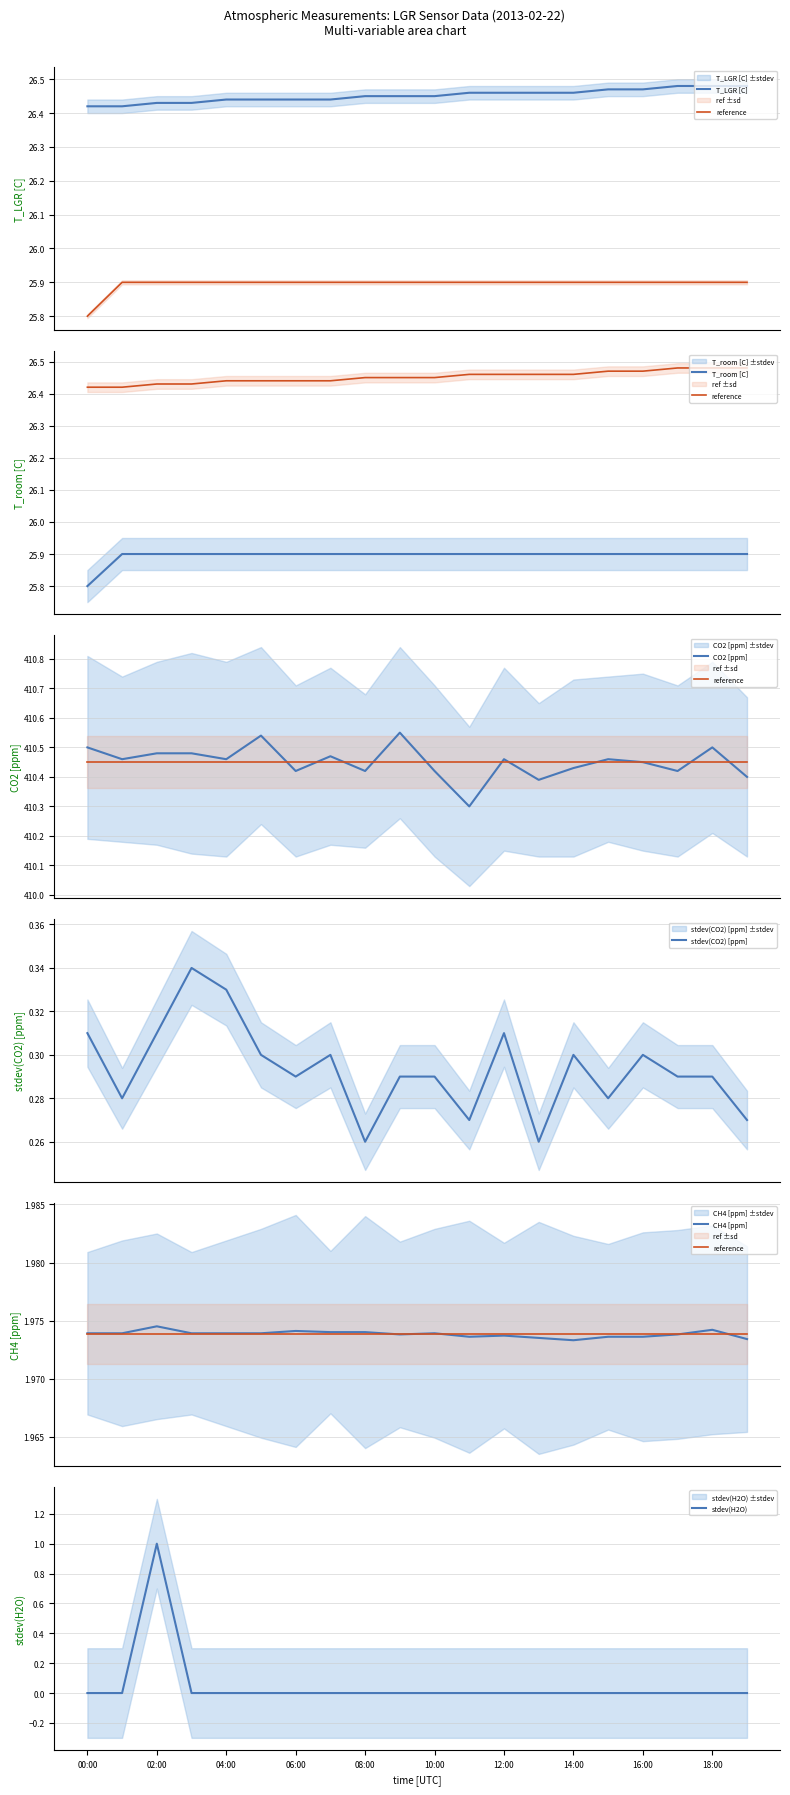

What is the label of the 4th point from the left?

03:00